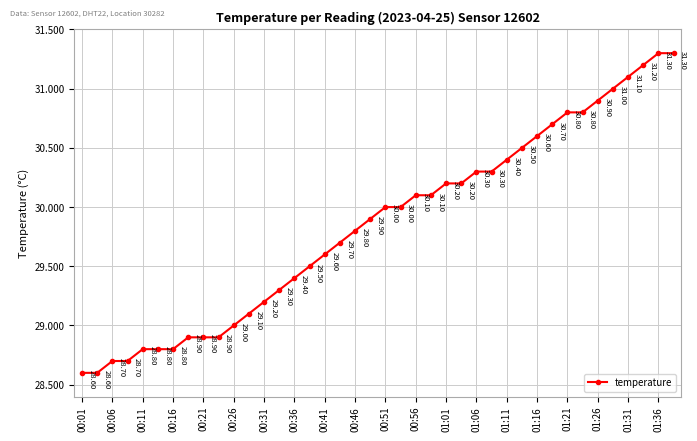

What is the sum of all values?

1194.0